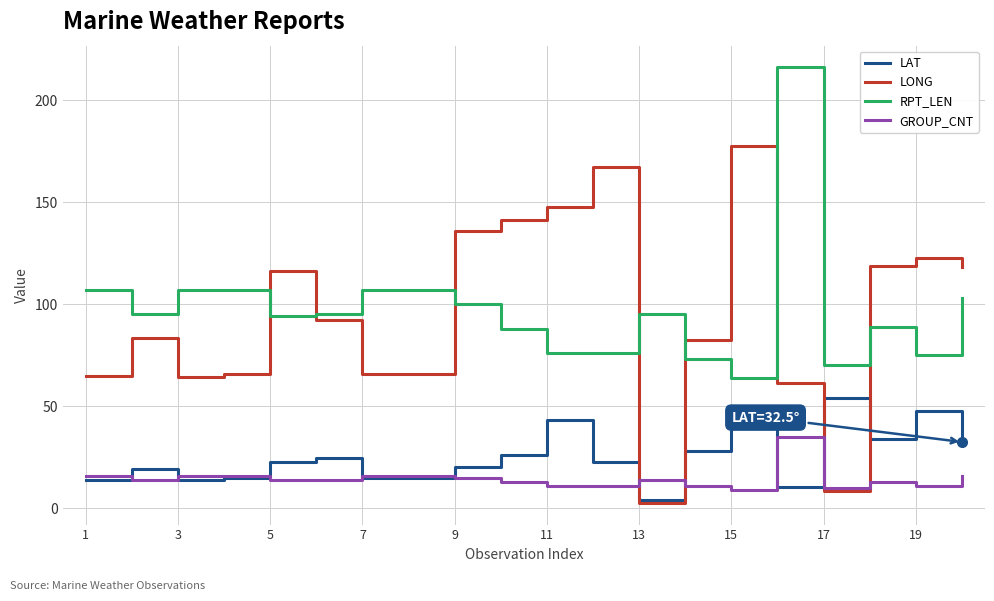

Which series has the largest range (max minus min)?

LONG